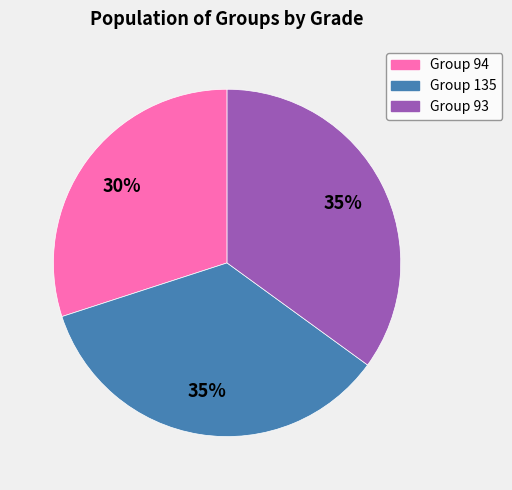

Does any single category account for the majority?

No